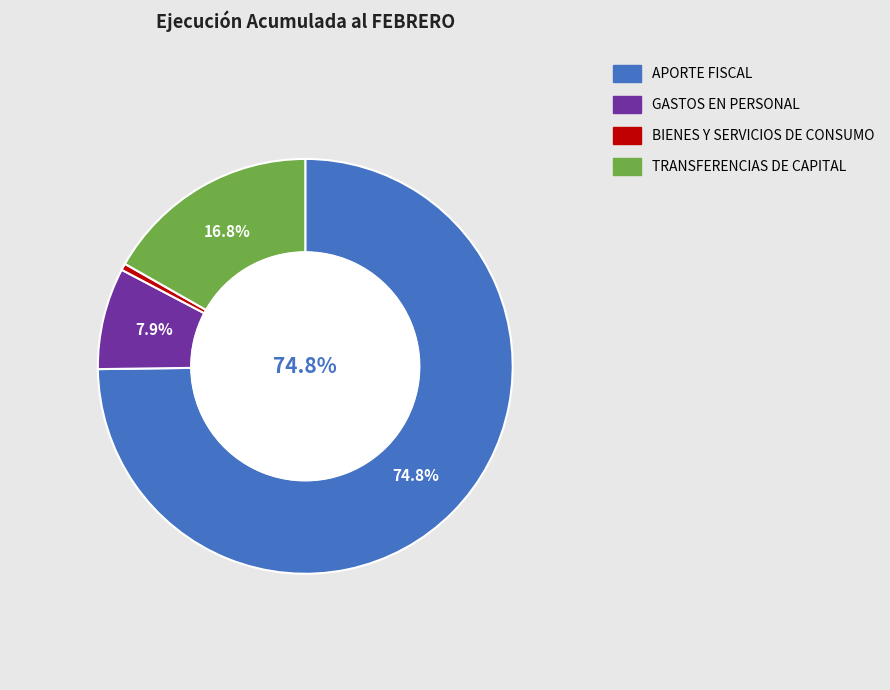

What is the smallest slice in the pie chart?

BIENES Y SERVICIOS DE CONSUMO